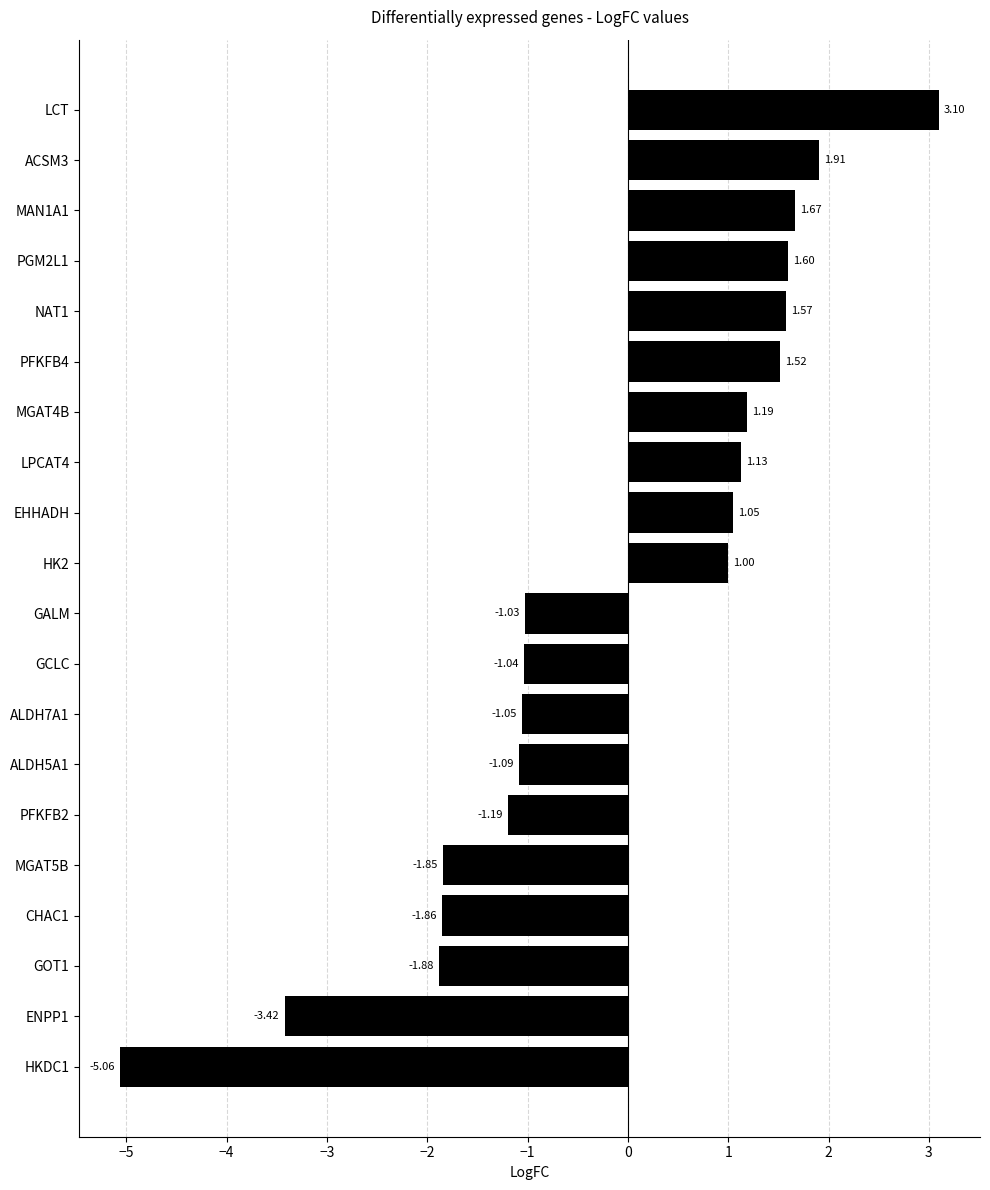

List the labels in order of value, largest first.

LCT, ACSM3, MAN1A1, PGM2L1, NAT1, PFKFB4, MGAT4B, LPCAT4, EHHADH, HK2, GALM, GCLC, ALDH7A1, ALDH5A1, PFKFB2, MGAT5B, CHAC1, GOT1, ENPP1, HKDC1